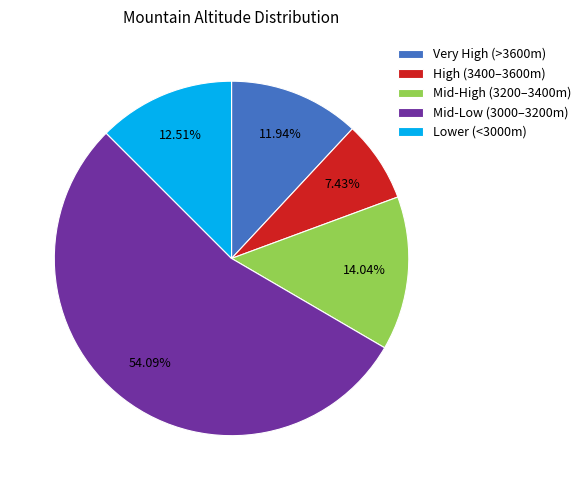

Approximately how many times larger is the value at High (3400–3600m) compared to Lower (<3000m)?

0.6